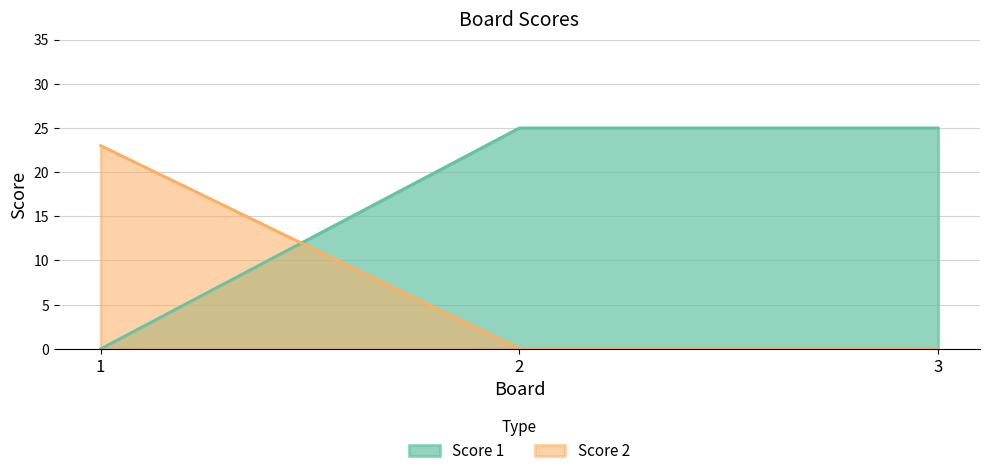

What is the spread (max minus min) of values at 1?

23